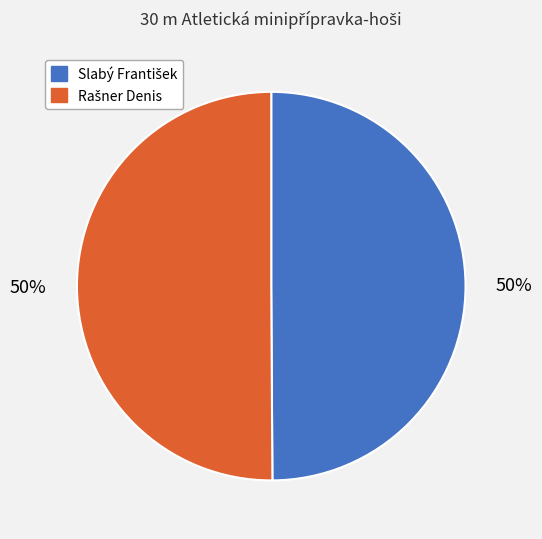

To the nearest percent, what is the average slice percentage?

50%